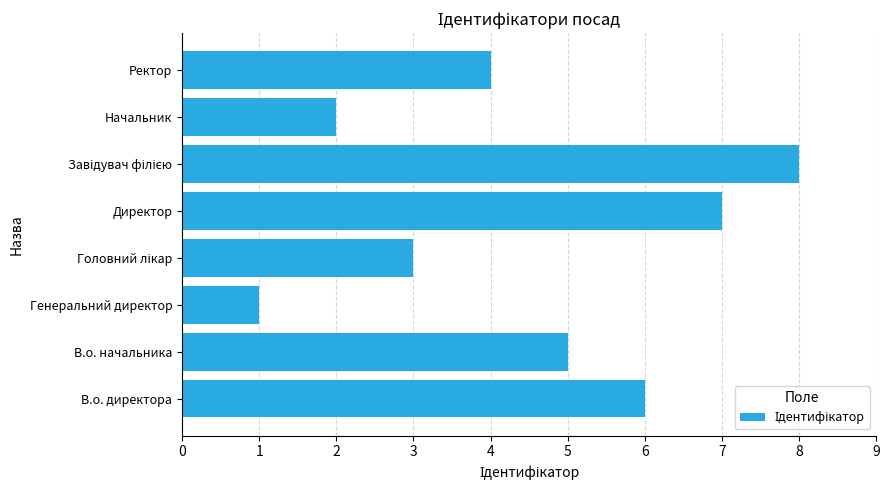

Reading bottom to top, list all the values displayed in this chart.

6	5	1	3	7	8	2	4